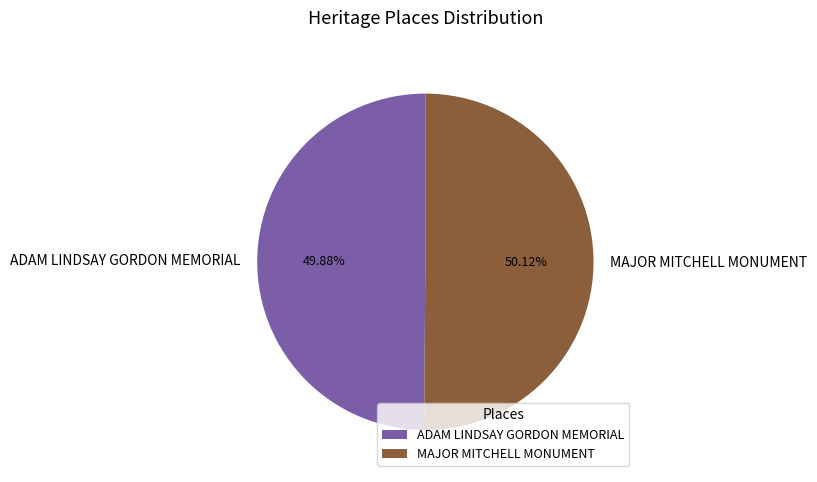

Combined, do MAJOR MITCHELL MONUMENT and ADAM LINDSAY GORDON MEMORIAL account for over 50%?

Yes